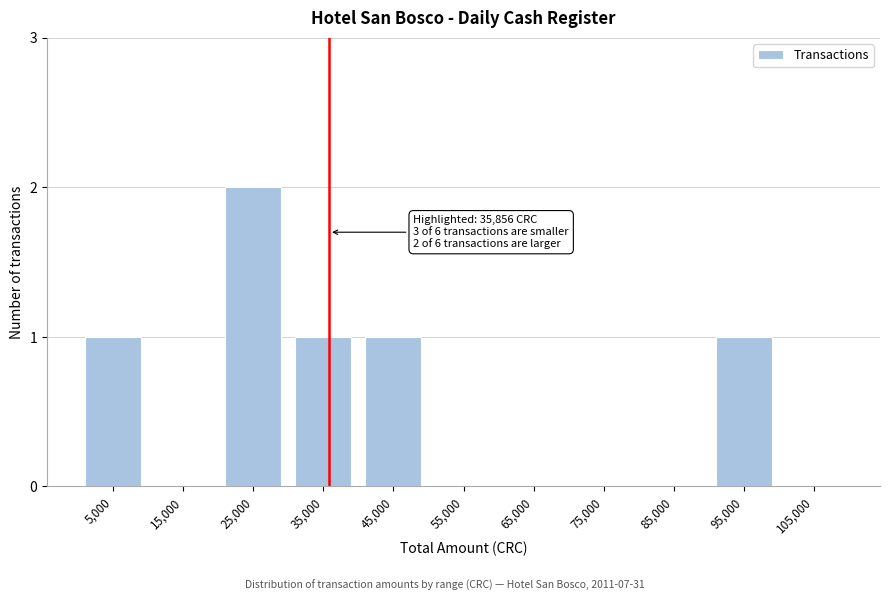

Reading right to left, list all the values displayed in this chart.

105,000=0	95,000=1	85,000=0	75,000=0	65,000=0	55,000=0	45,000=1	35,000=1	25,000=2	15,000=0	5,000=1